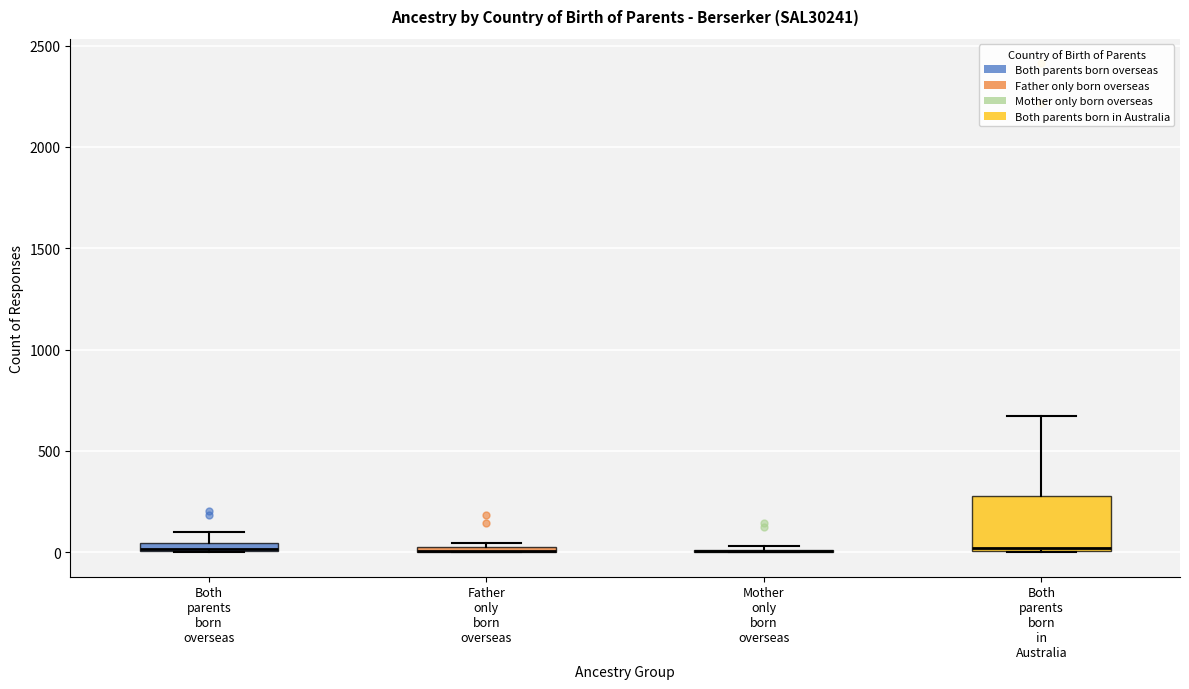

Which box is the tallest, from its lower edge to its upper edge?

Both parents born in Australia